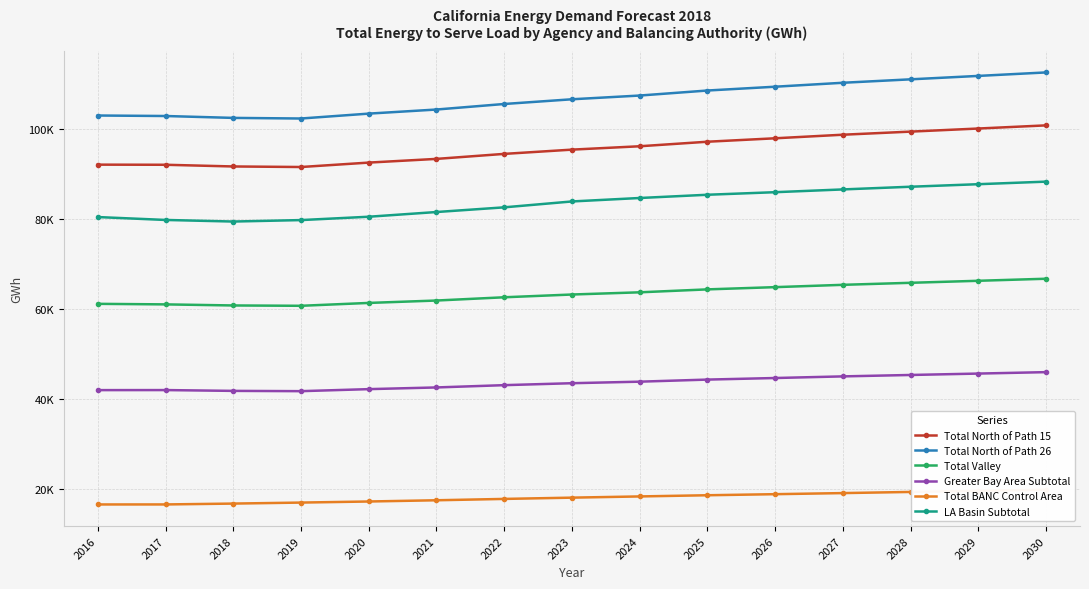

How many series are shown in this chart?

6